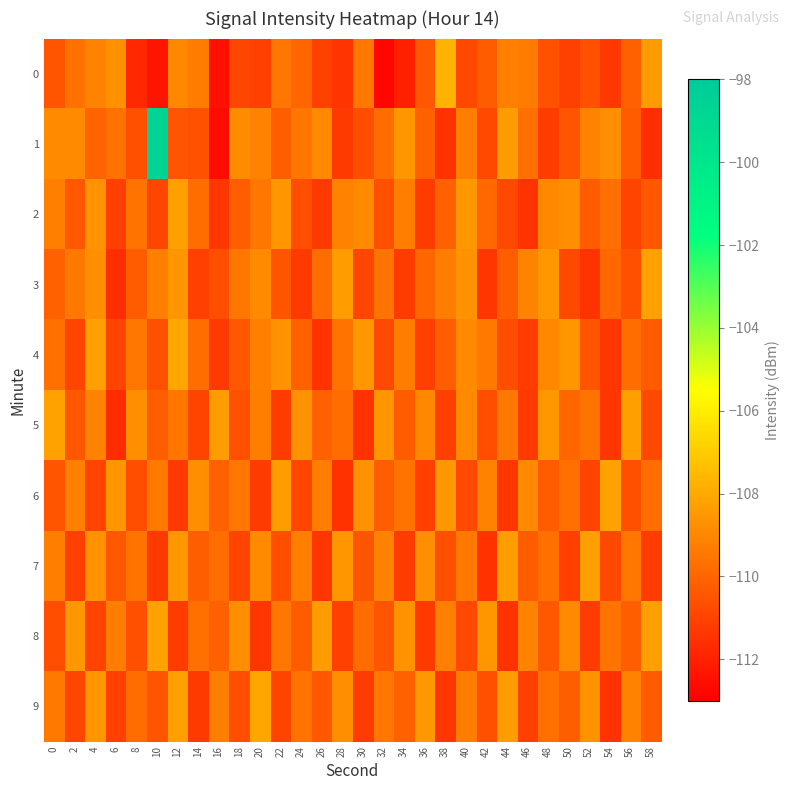

Which series has the widest spread of values?

1